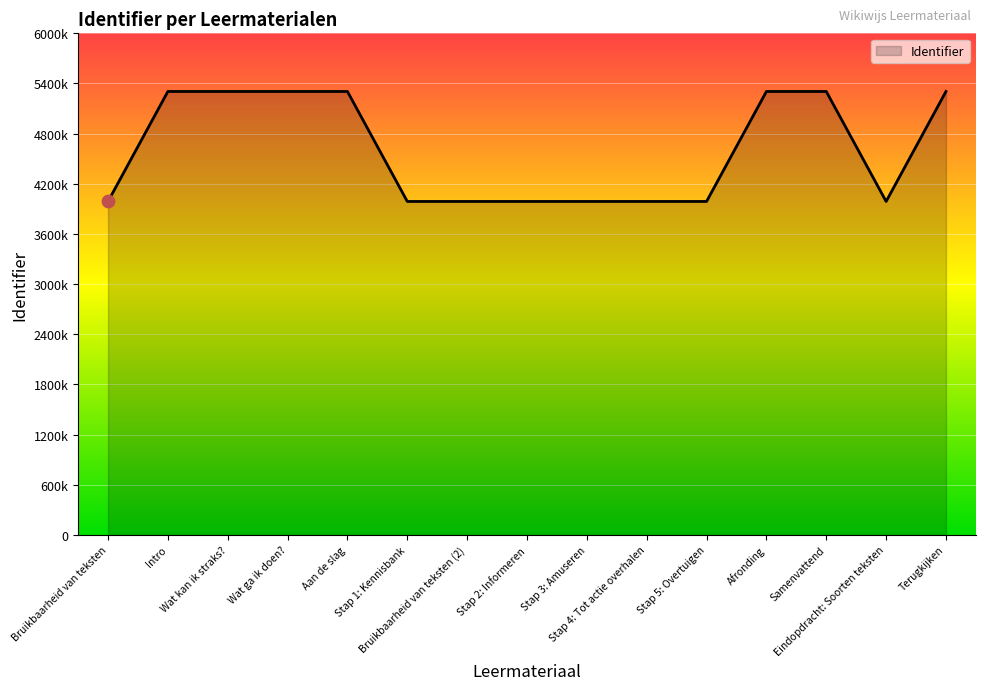

What is the change in value from Wat ga ik doen? to Afronding?

+6